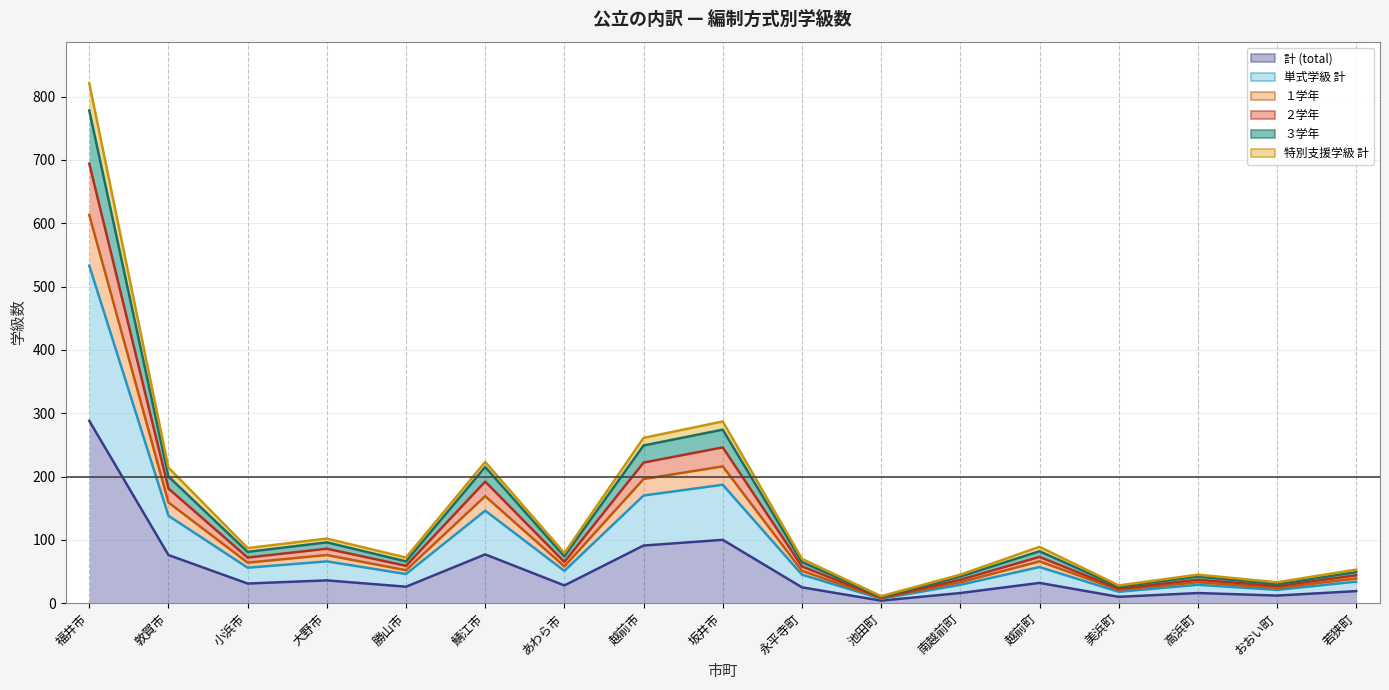

Where does the 特別支援学級 計 series first go above 79?

福井市